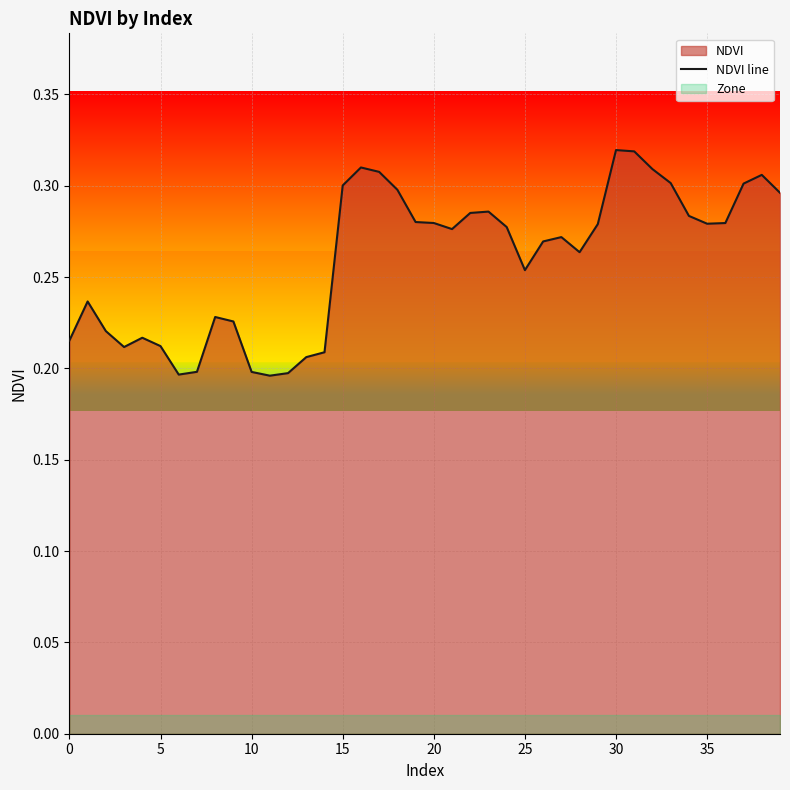

What is the difference between the values at 37 and 25?

0.1